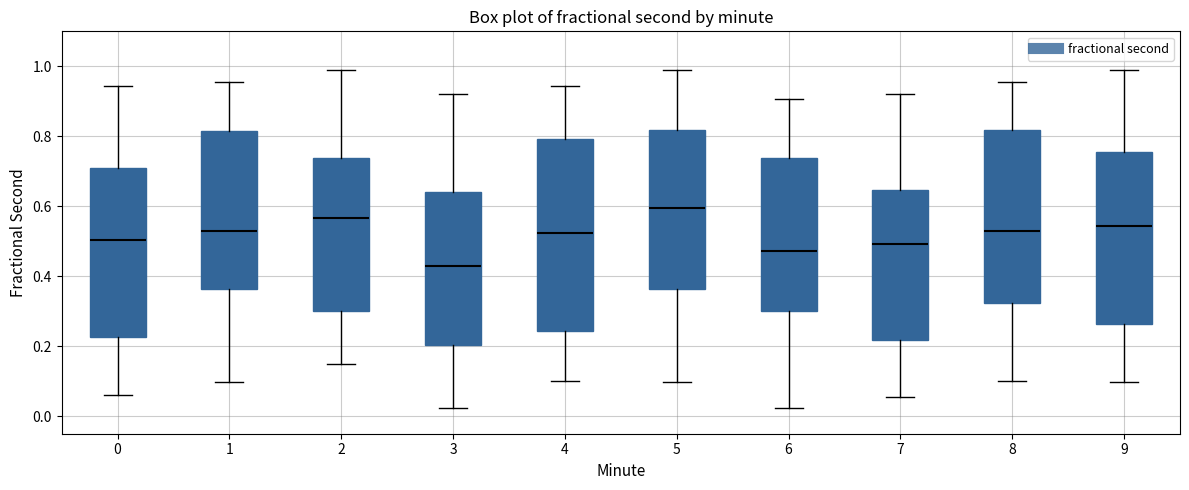

Reading left to right, read every box against the y-axis: the position of its median line, the range the box covers, and the ends of its whiskers. The values are not printed on the chart, so give them approximately, as read against the axis.

0: median 0.50, box 0.22 to 0.70, whiskers 0.06 to 0.94
1: median 0.54, box 0.36 to 0.82, whiskers 0.10 to 0.96
2: median 0.56, box 0.30 to 0.74, whiskers 0.14 to 1.00
3: median 0.42, box 0.20 to 0.64, whiskers 0.02 to 0.92
4: median 0.52, box 0.24 to 0.80, whiskers 0.10 to 0.94
5: median 0.60, box 0.36 to 0.82, whiskers 0.10 to 1.00
6: median 0.48, box 0.30 to 0.74, whiskers 0.02 to 0.90
7: median 0.50, box 0.22 to 0.64, whiskers 0.06 to 0.92
8: median 0.54, box 0.32 to 0.82, whiskers 0.10 to 0.96
9: median 0.54, box 0.26 to 0.76, whiskers 0.10 to 1.00